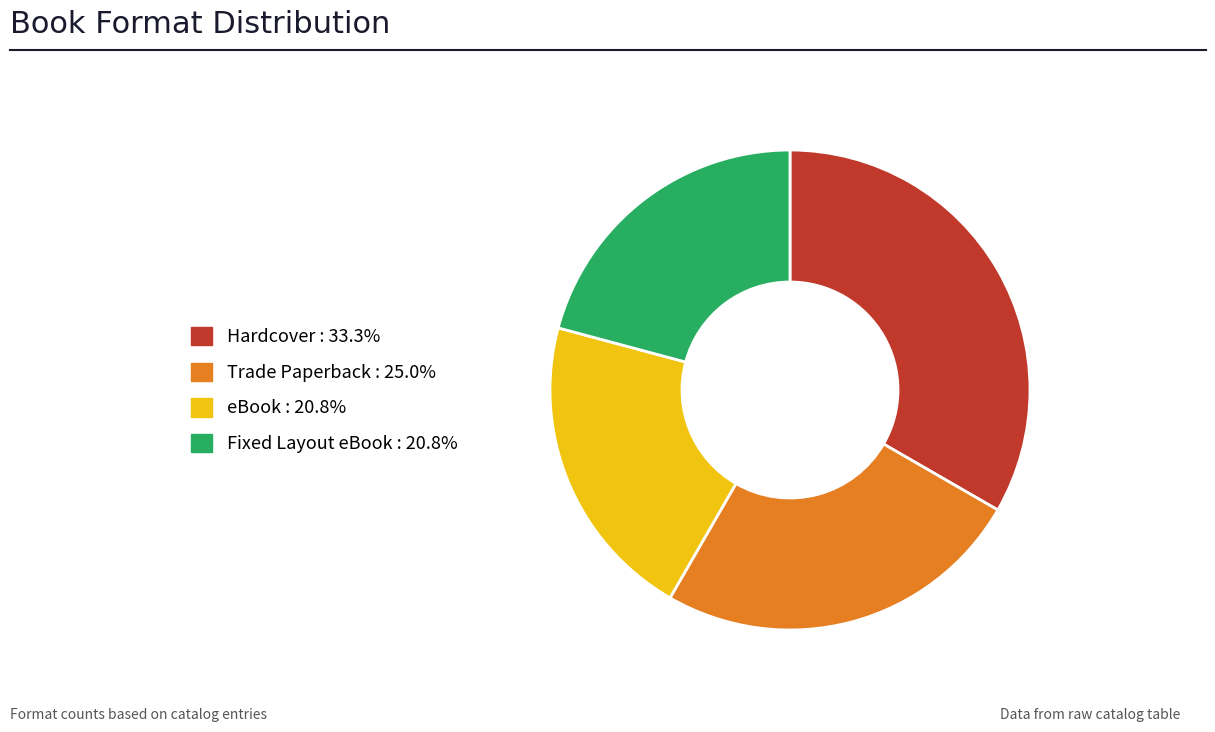

Does Fixed Layout eBook represent more than half of the total?

No